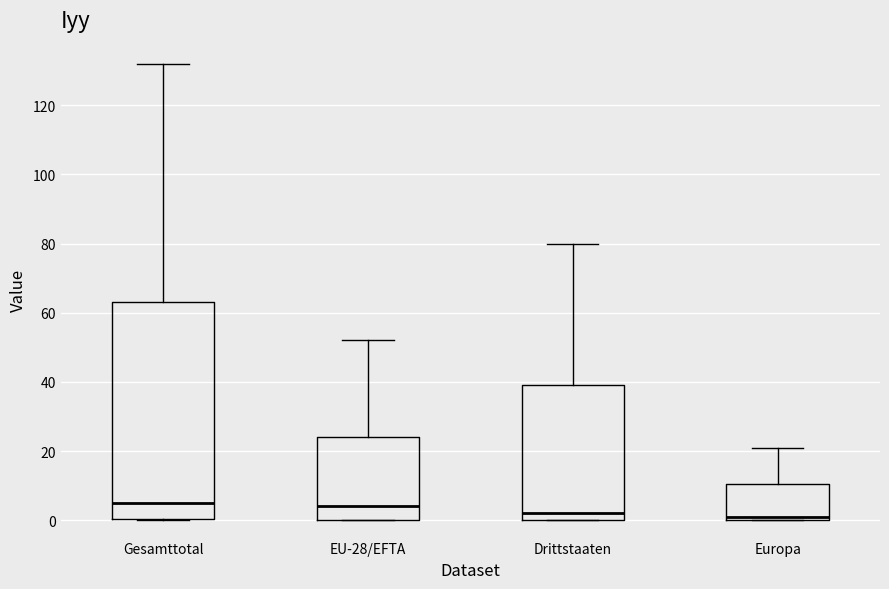

Where is the upper edge of the box for EU-28/EFTA on the y-axis? The values are not printed on the chart, so give them approximately, as read against the axis.

24